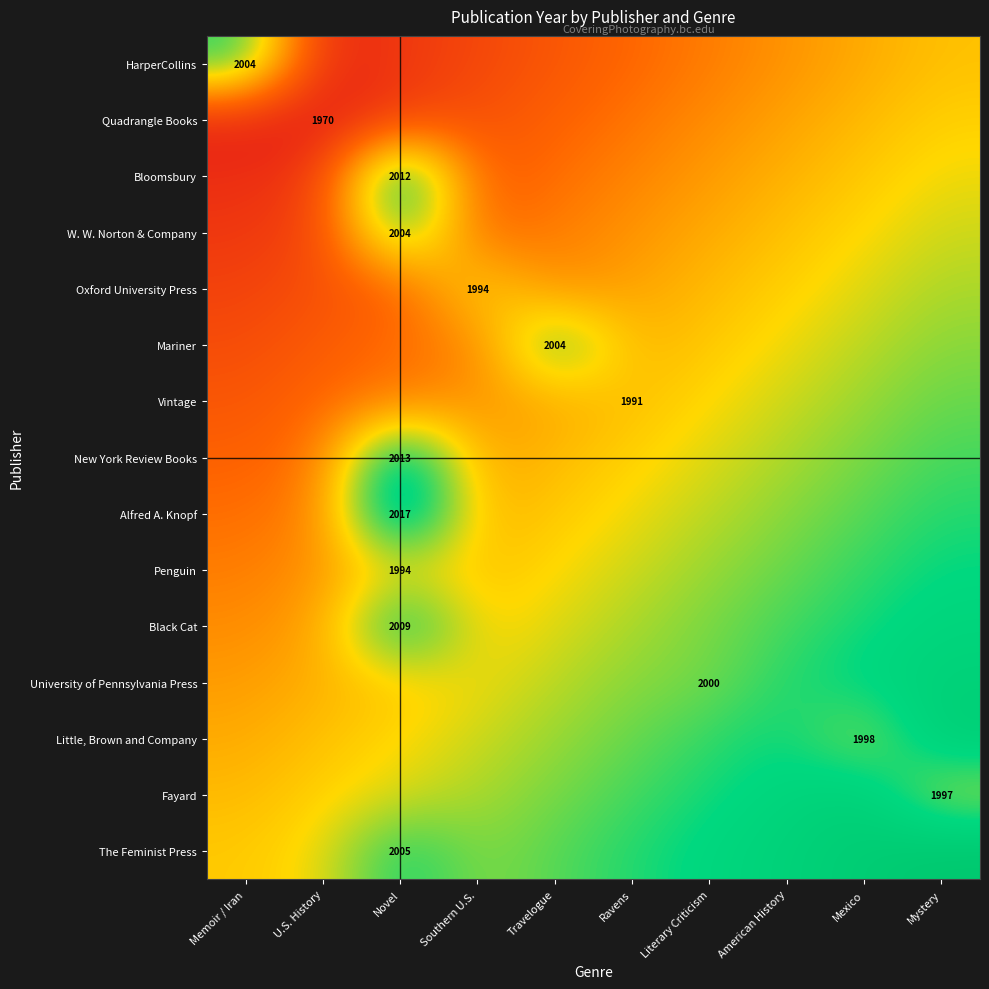

Read the Oxford University Press value at U.S. History.

1978.6